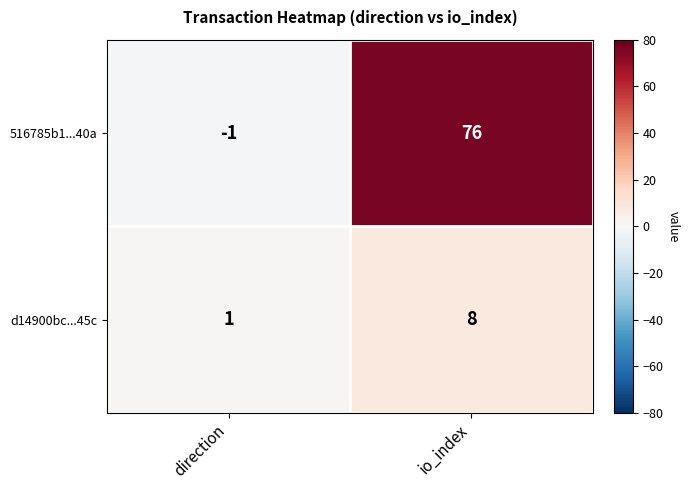

Count the number of data series in this chart.

2